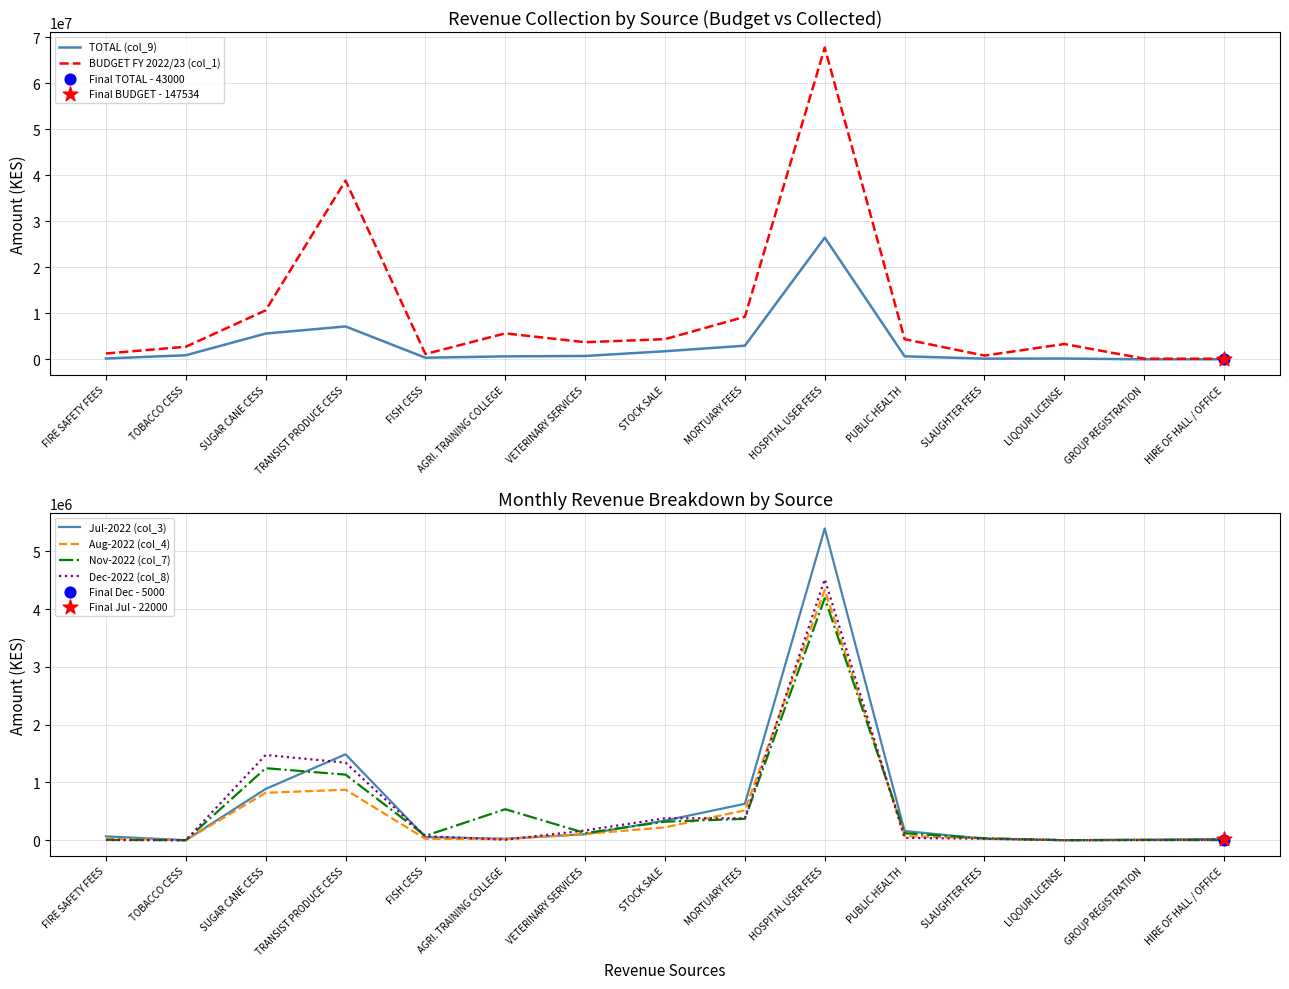

At which category is the sum across all series the highest?

HOSPITAL USER FEES